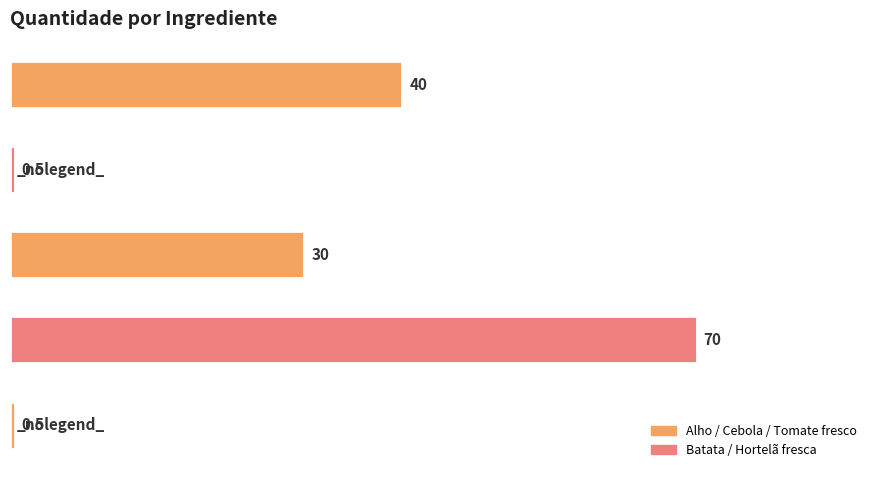

How many categories are shown in the chart?

5